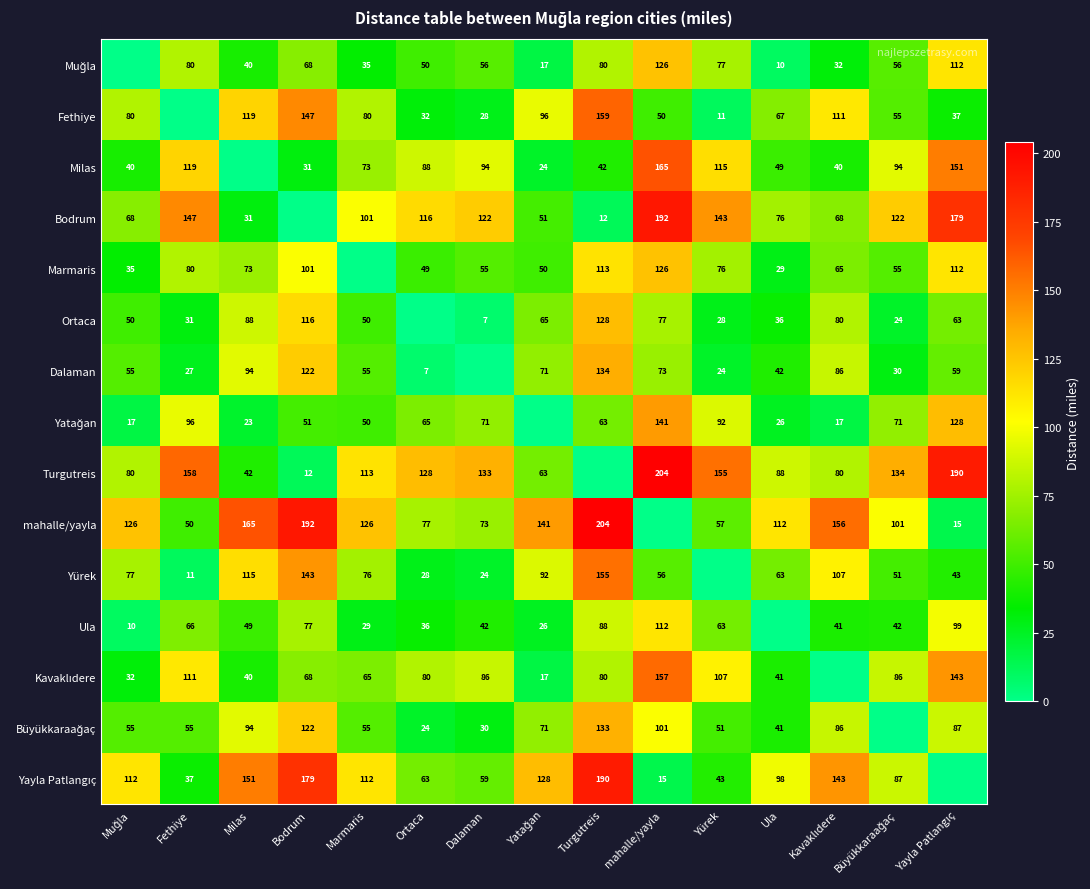

What is the maximum value shown in the chart?

204